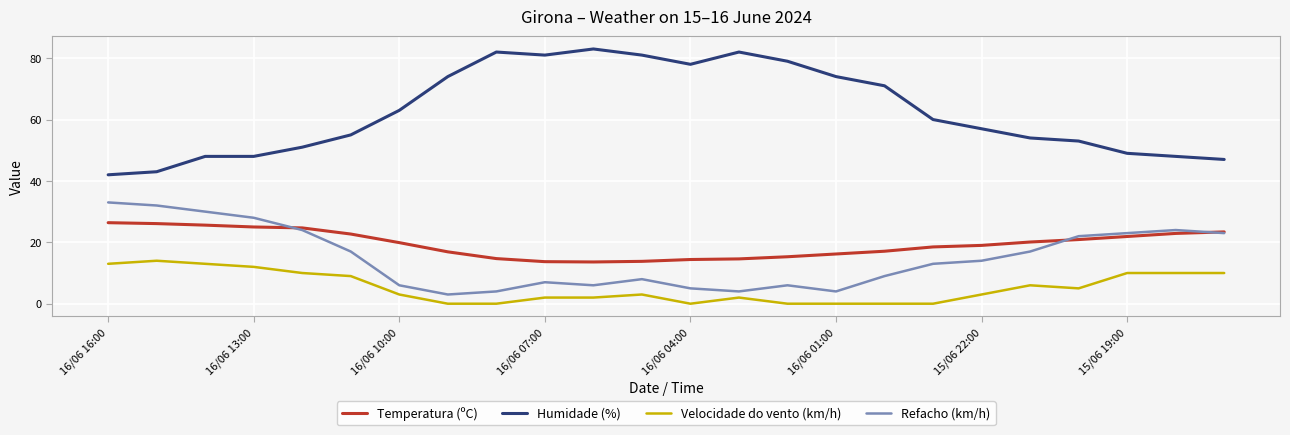

Which series has the largest total across all categories?

Humidade (%)